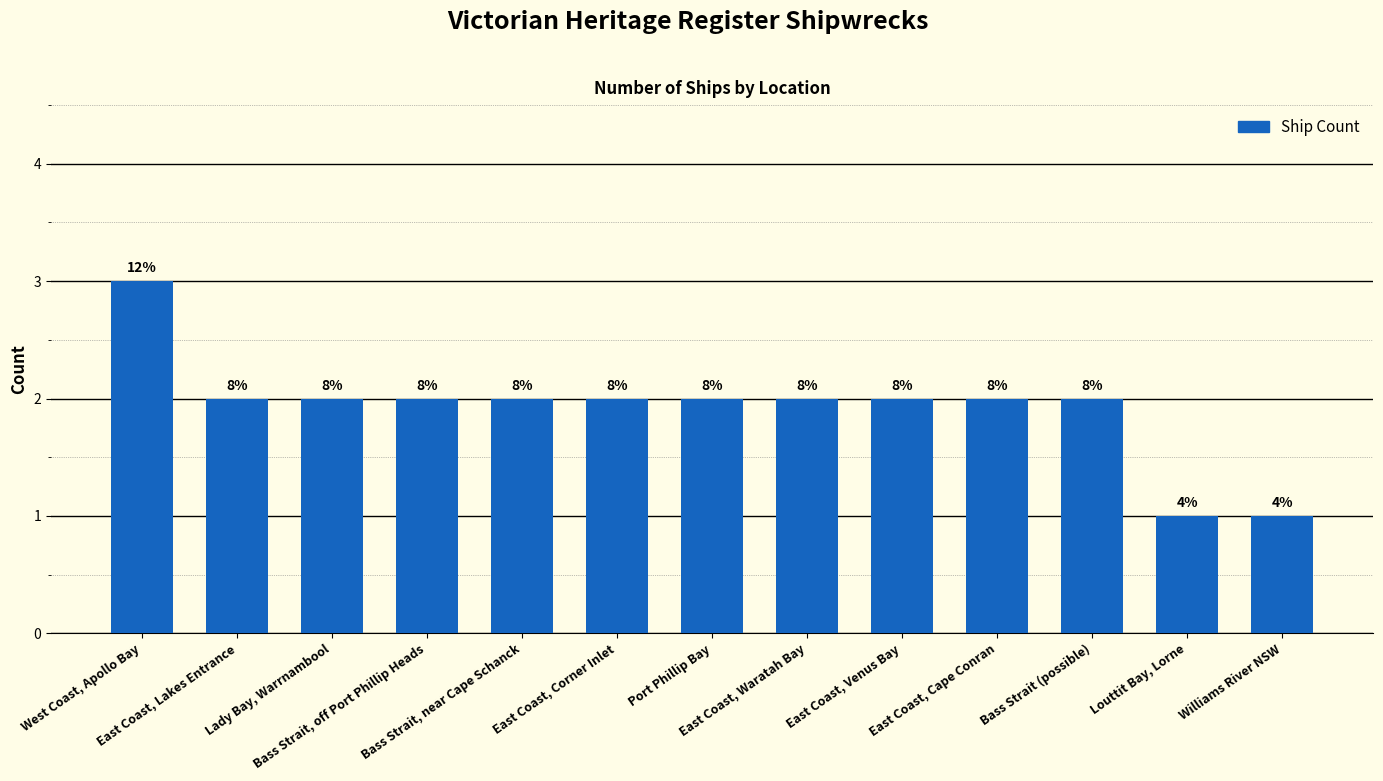

What is the change in value from East Coast, Lakes Entrance to Louttit Bay, Lorne?

-1